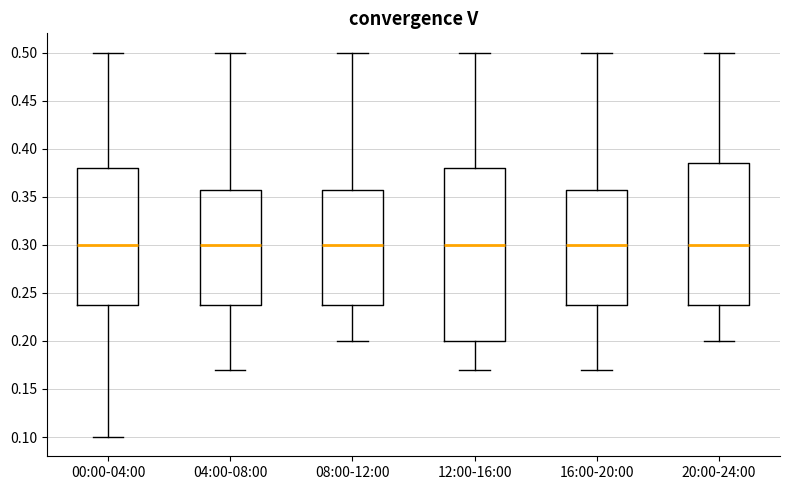

Reading left to right, transcribe this box plot: for each box, give where its median line is, the range the box spans, and where its two whiskers end, as read against the y-axis. The values are not printed on the chart, so give them approximately, as read against the axis.

00:00-04:00: median 0.300, box 0.240 to 0.380, whiskers 0.100 to 0.500
04:00-08:00: median 0.300, box 0.240 to 0.360, whiskers 0.170 to 0.500
08:00-12:00: median 0.300, box 0.240 to 0.360, whiskers 0.200 to 0.500
12:00-16:00: median 0.300, box 0.200 to 0.380, whiskers 0.170 to 0.500
16:00-20:00: median 0.300, box 0.240 to 0.360, whiskers 0.170 to 0.500
20:00-24:00: median 0.300, box 0.240 to 0.385, whiskers 0.200 to 0.500